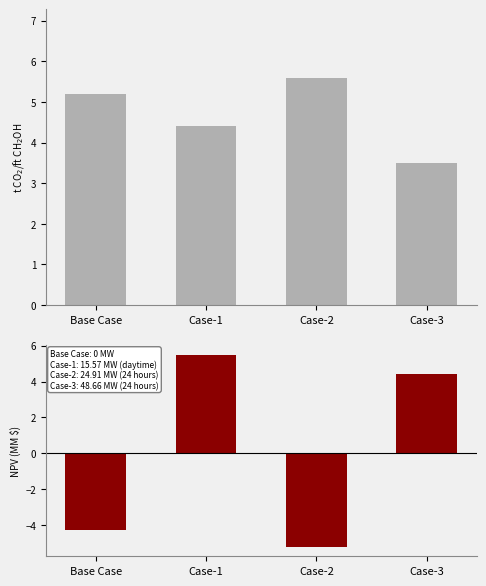

What is the label of the 3rd bar from the left?

Case-2